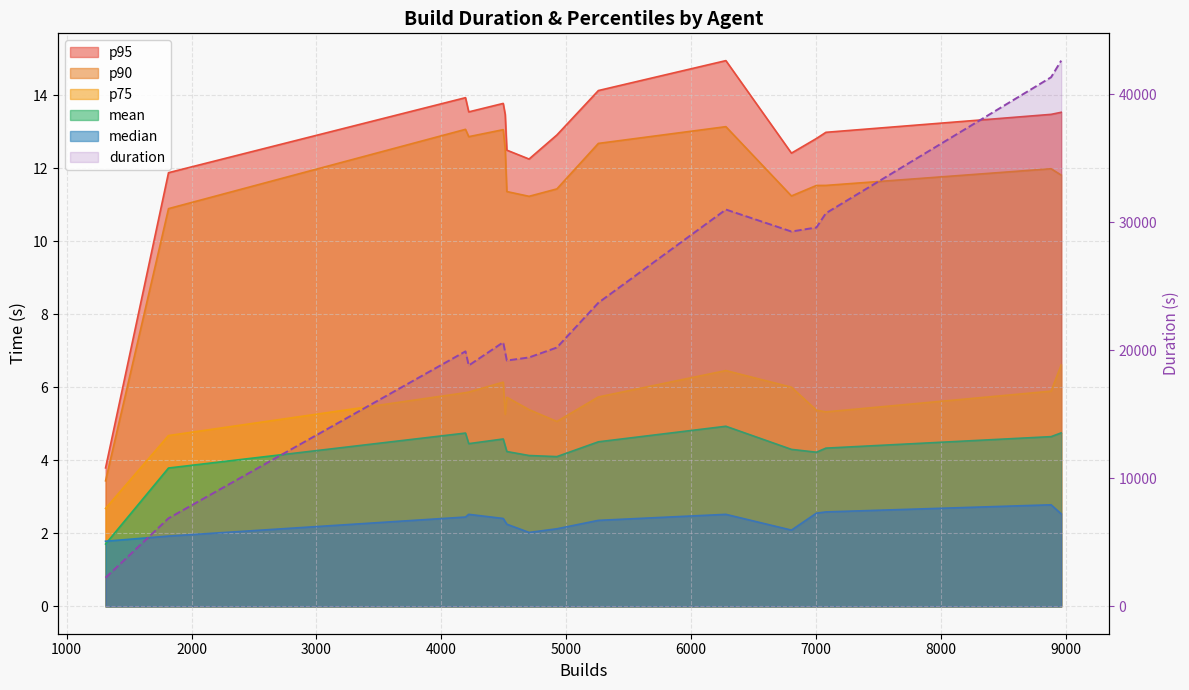

What is the sum of all values?

375350.4